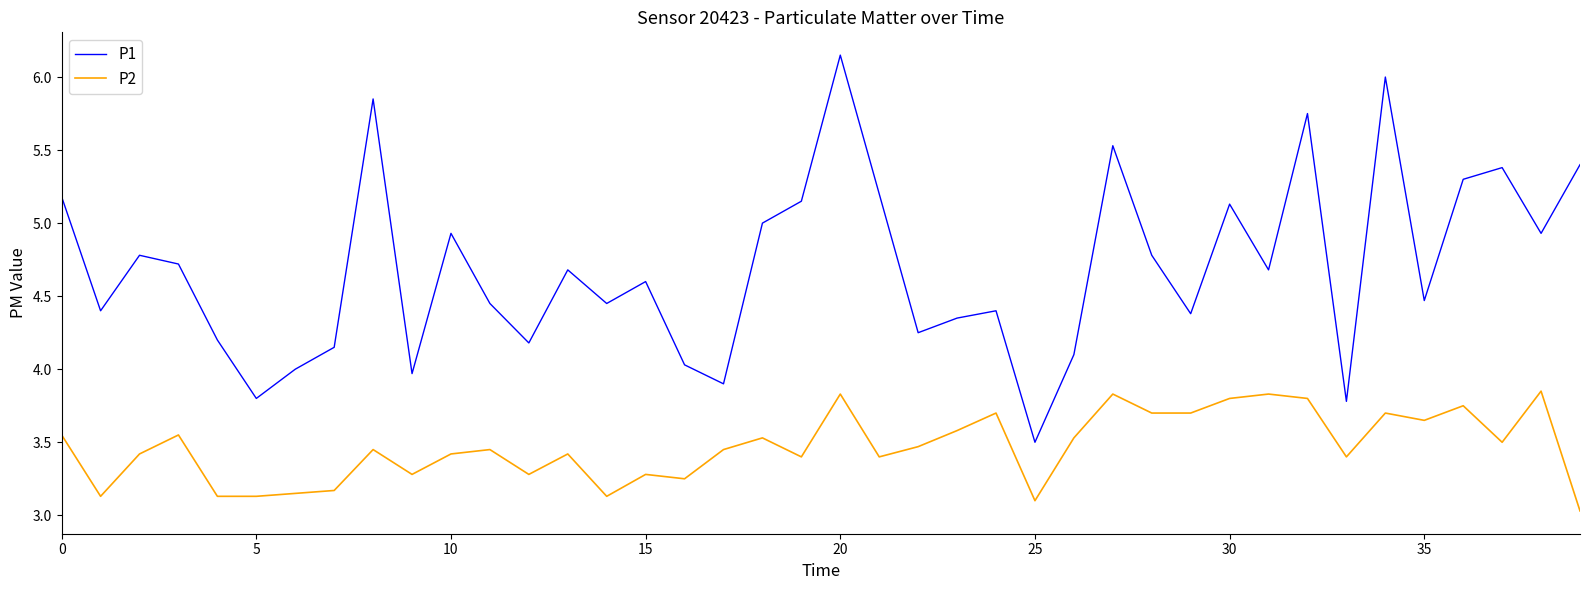

Rank the series by their maximum value, from highest to lowest.

P1, P2